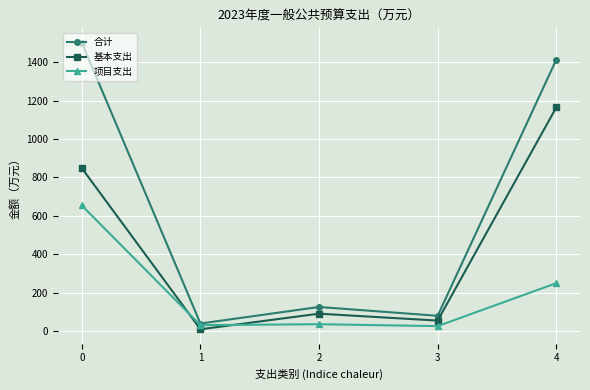

What is the difference between the highest and lowest values at 0?

848.6